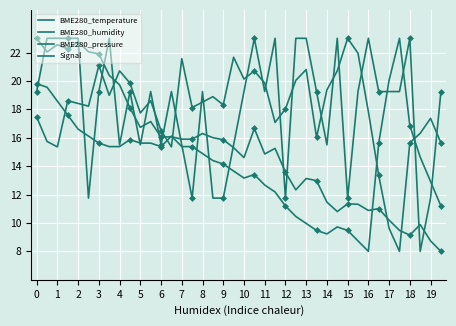

Where is the first local maximum for BME280_humidity?

3